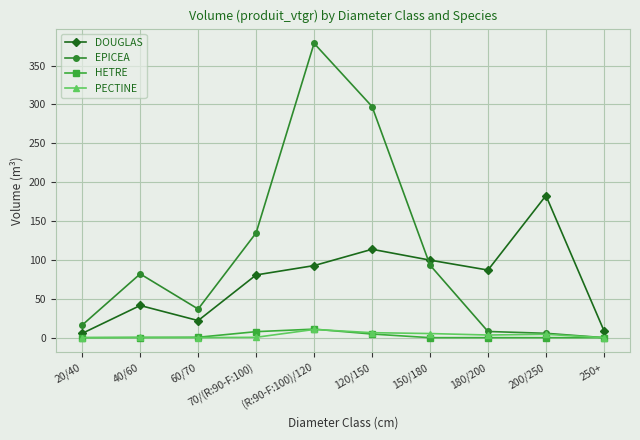

What is the label of the 7th point from the right?

70/(R:90-F:100)